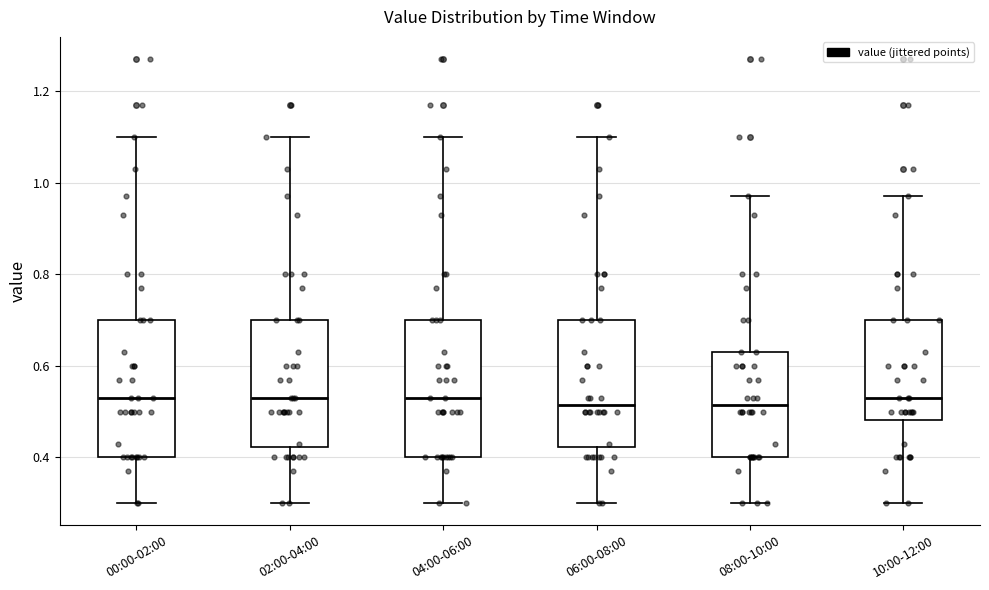

Reading left to right, transcribe this box plot: for each box, give where its median line is, the range the box spans, and where its two whiskers end, as read against the y-axis. The values are not printed on the chart, so give them approximately, as read against the axis.

00:00-02:00: median 0.54, box 0.40 to 0.70, whiskers 0.30 to 1.10
02:00-04:00: median 0.54, box 0.42 to 0.70, whiskers 0.30 to 1.10
04:00-06:00: median 0.54, box 0.40 to 0.70, whiskers 0.30 to 1.10
06:00-08:00: median 0.52, box 0.42 to 0.70, whiskers 0.30 to 1.10
08:00-10:00: median 0.52, box 0.40 to 0.64, whiskers 0.30 to 0.98
10:00-12:00: median 0.54, box 0.48 to 0.70, whiskers 0.30 to 0.98